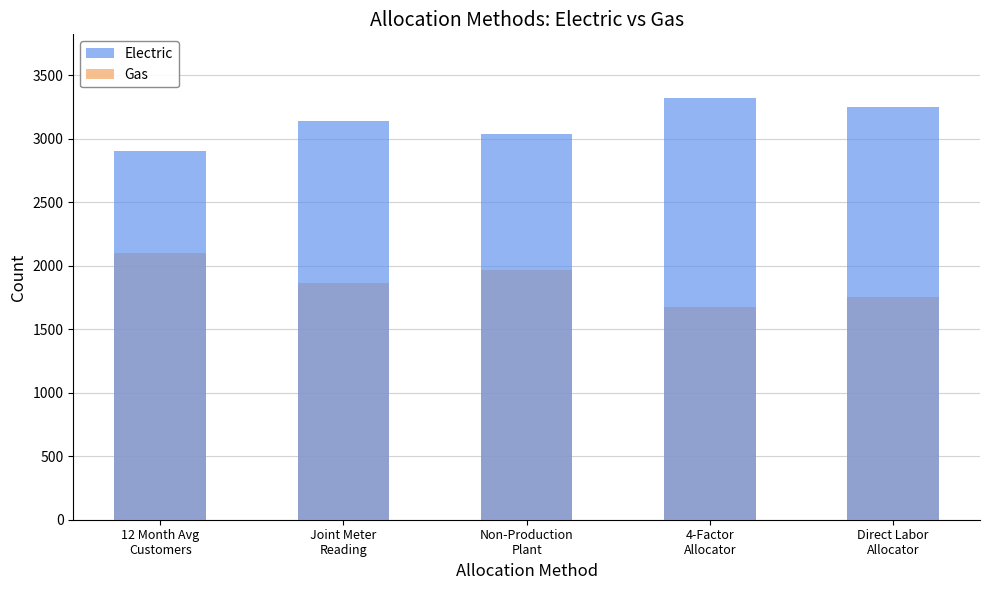

What is the smallest value displayed?

1678.0